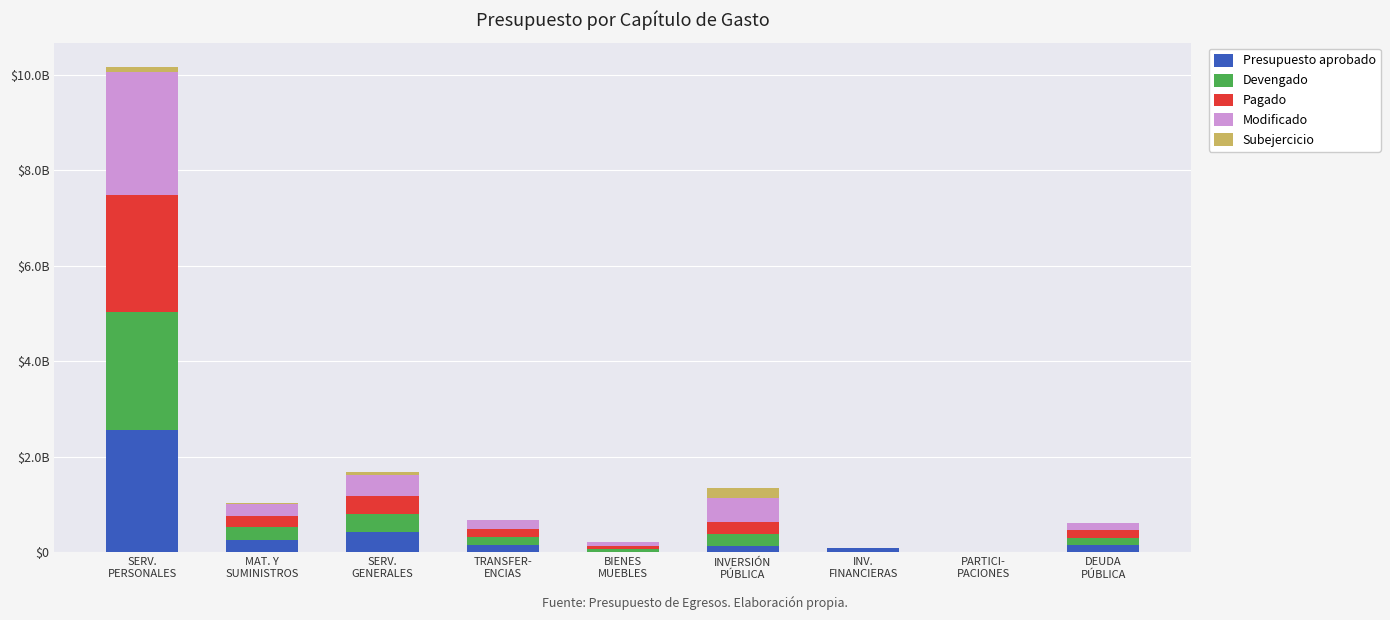

Are the bars horizontal?

No